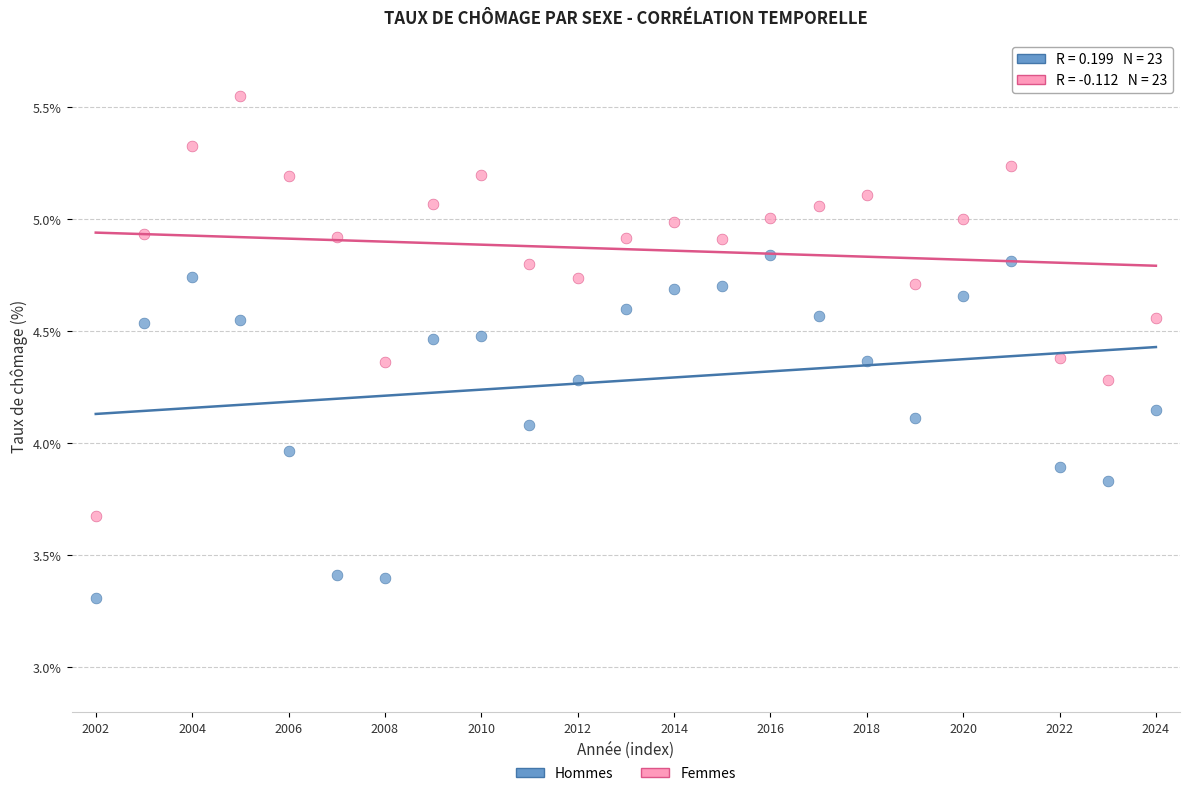

Which series has the largest Y range (max minus min)?

Femmes